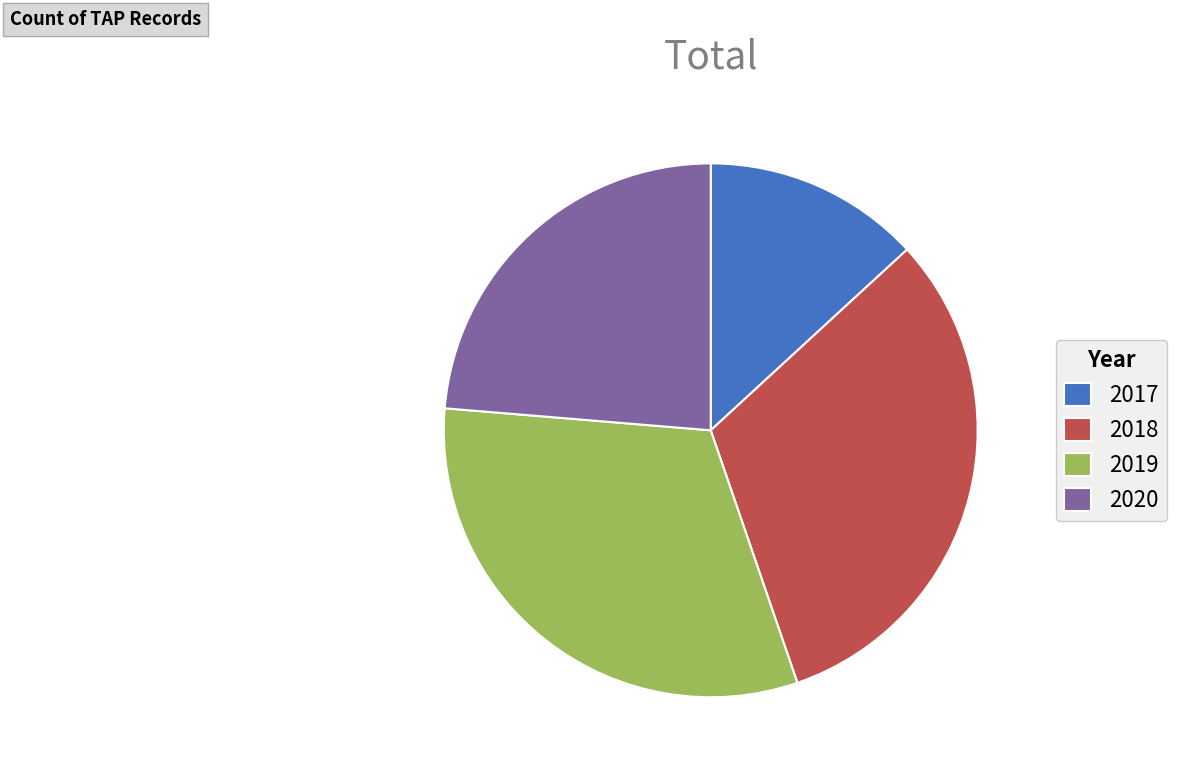

Combined, do 2020 and 2018 account for over 50%?

Yes